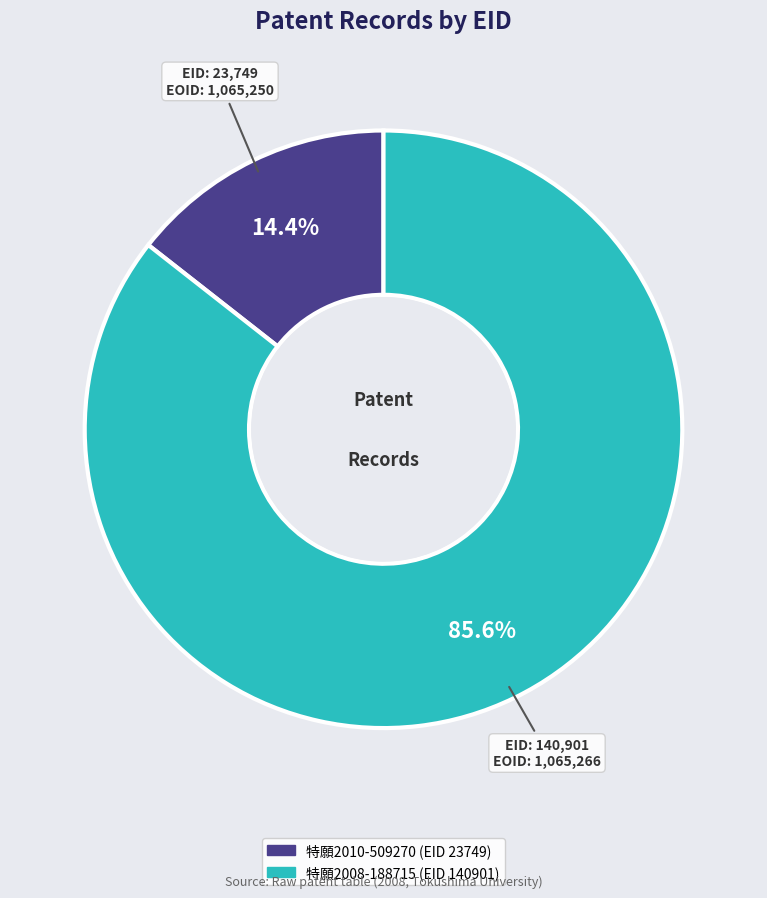

Is there a majority slice in this chart?

Yes